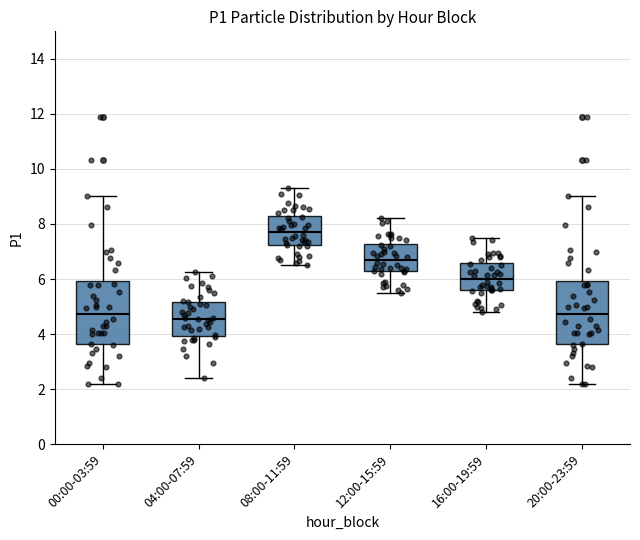

Where does the upper whisker of the box for 08:00-11:59 end on the y-axis? The values are not printed on the chart, so give them approximately, as read against the axis.

9.4